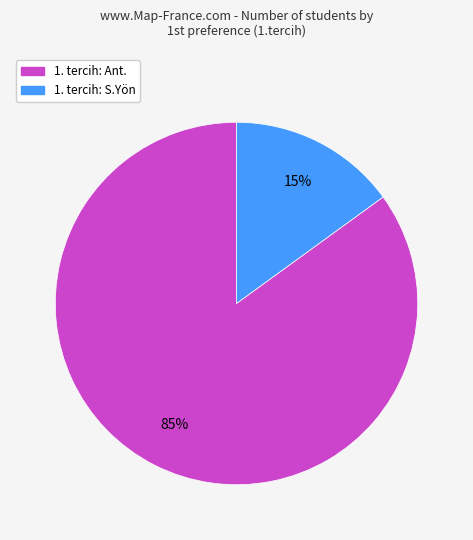

To the nearest percent, what is the average slice percentage?

50%